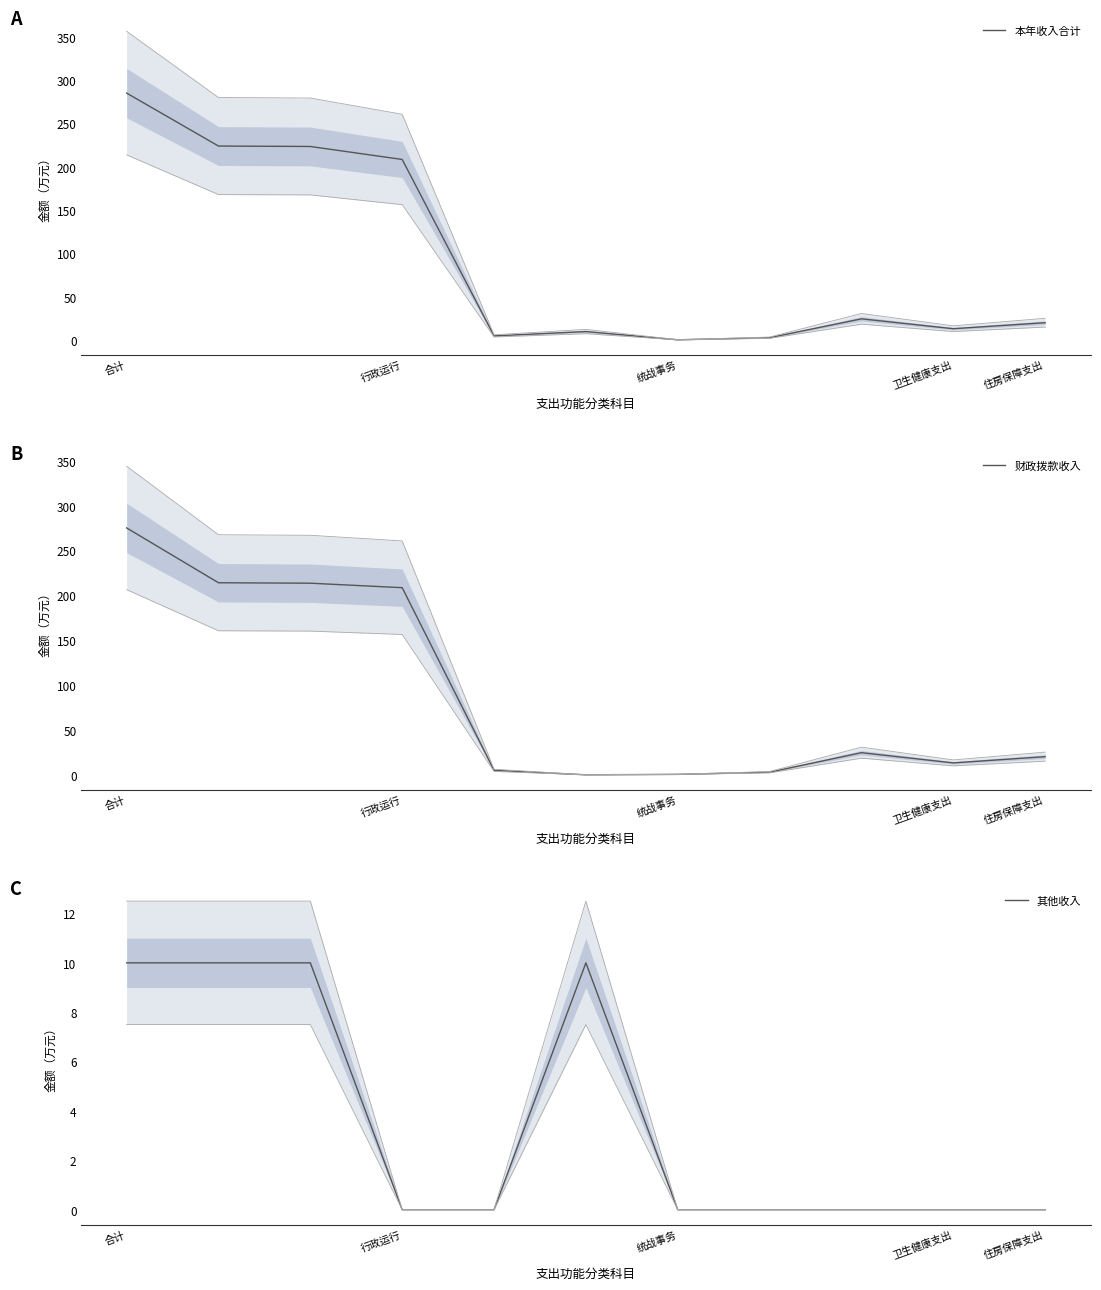

What is the sum of the 财政拨款收入 values at 8 and 5?

24.7